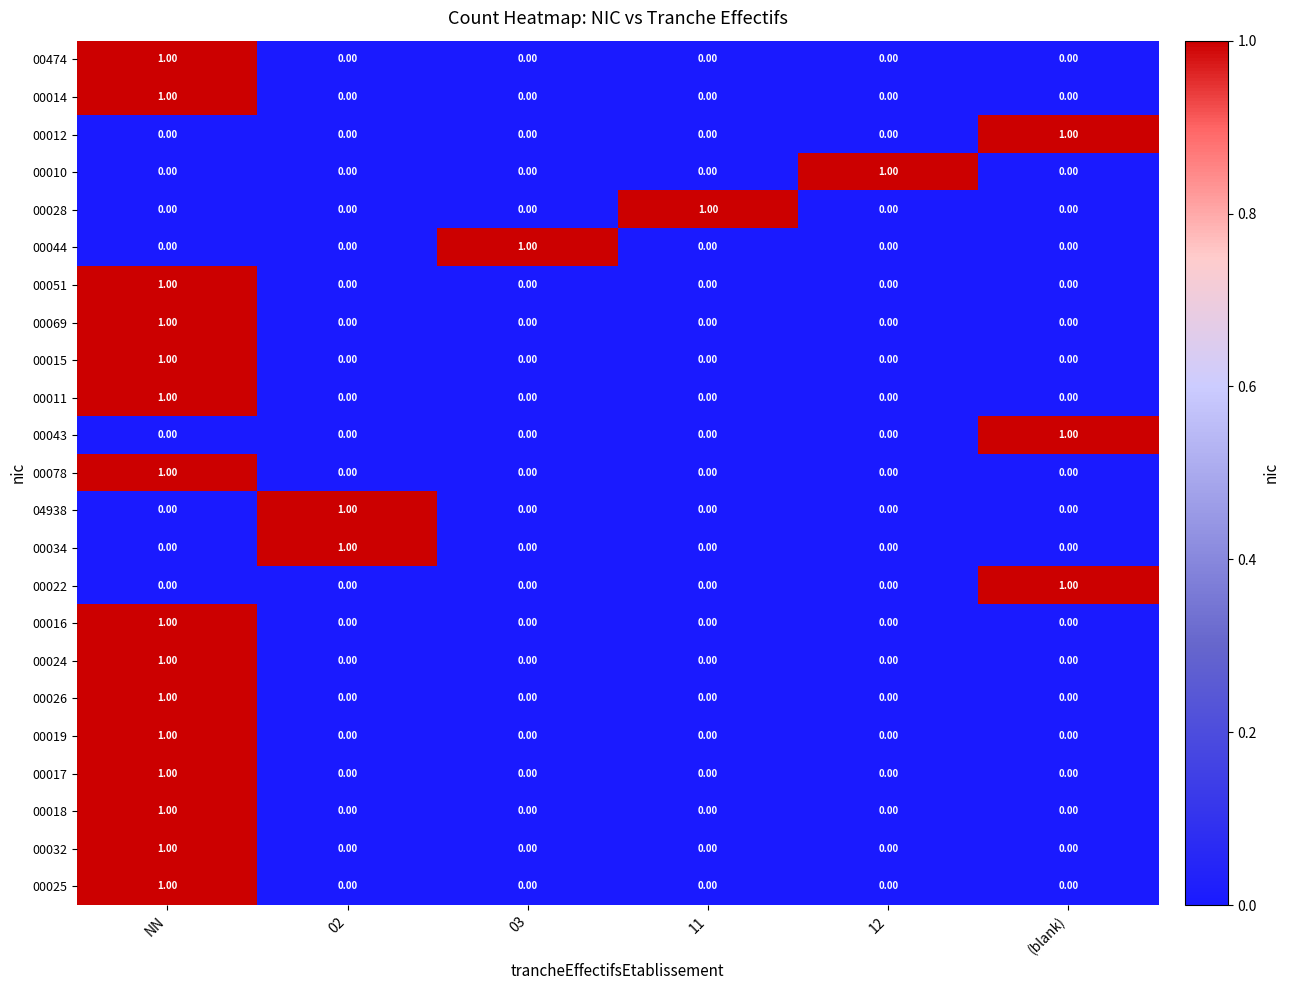

At how many categories does at least one series exceed 0?

6